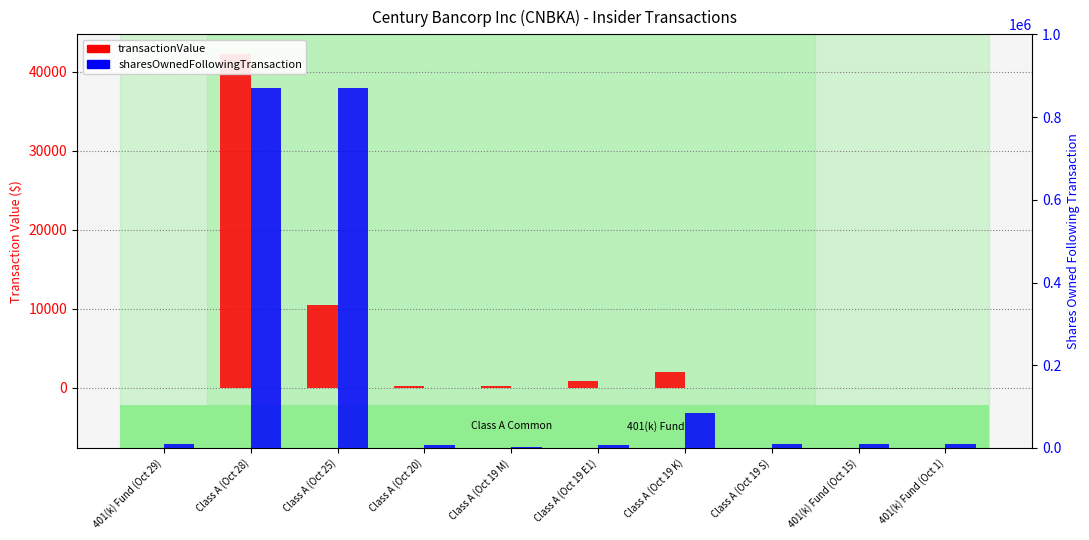

Which label corresponds to the largest value in the chart?

Class A (Oct 28)